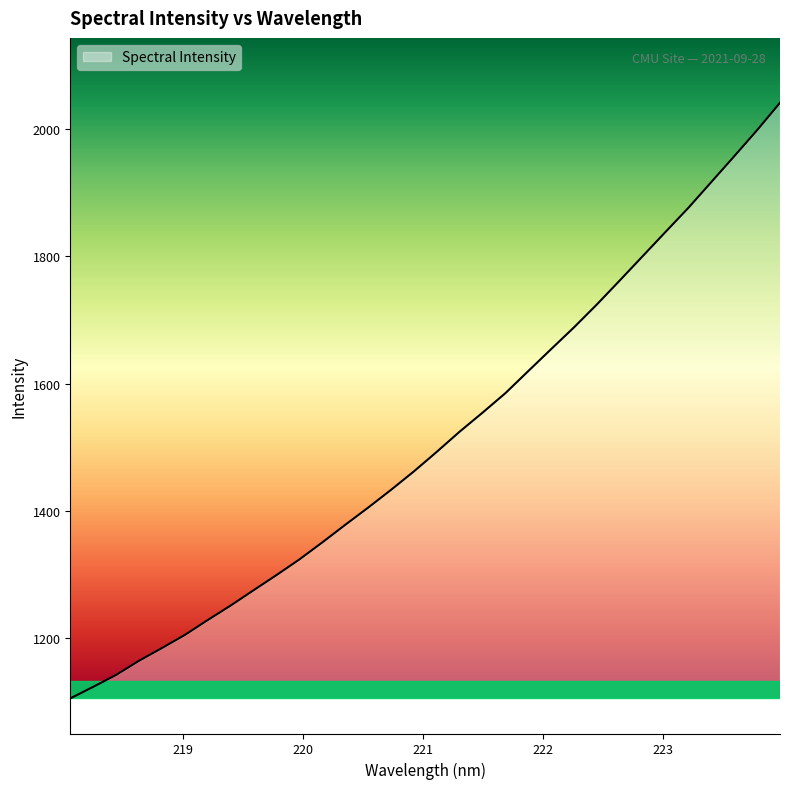

What is the smallest value displayed?

1104.6